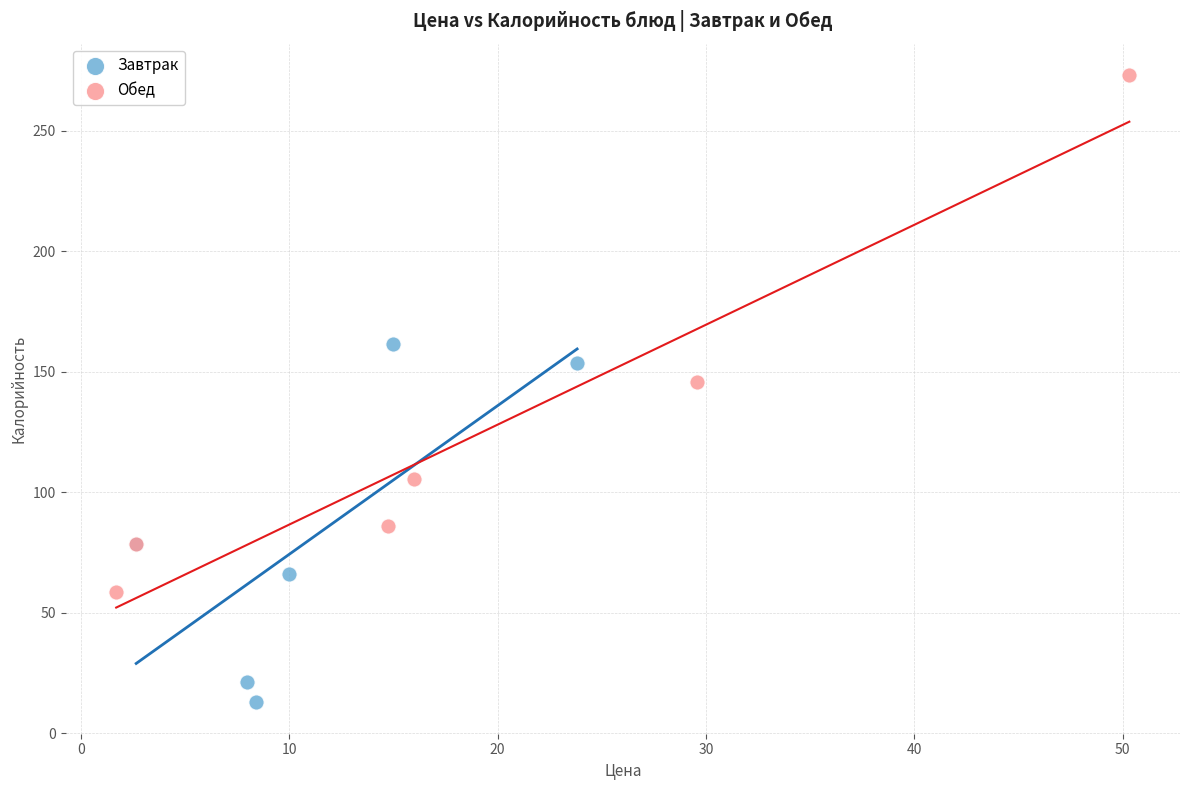

Which series has the widest spread of Y values?

Обед